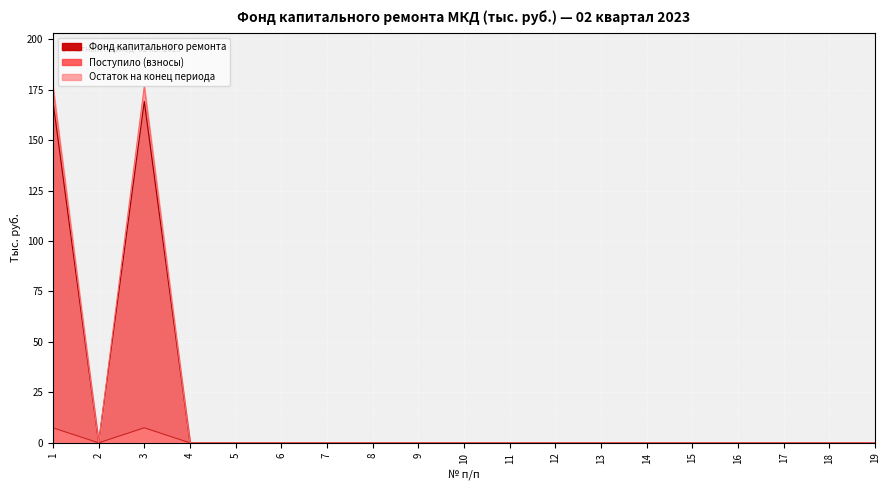

Reading right to left, what are all the values shown in this chart?

Фонд капитального ремонта: 19=0.0	18=0.0	17=0.0	16=0.0	15=0.0	14=0.0	13=0.0	12=0.0	11=0.0	10=0.0	9=0.0	8=0.0	7=0.0	6=0.0	5=0.0	4=0.0	3=176.6	2=0.0	1=176.6
Поступило (взносы): 19=0.0	18=0.0	17=0.0	16=0.0	15=0.0	14=0.0	13=0.0	12=0.0	11=0.0	10=0.0	9=0.0	8=0.0	7=0.0	6=0.0	5=0.0	4=0.0	3=169.2	2=0.0	1=169.2
Остаток на конец периода: 19=0.0	18=0.0	17=0.0	16=0.0	15=0.0	14=0.0	13=0.0	12=0.0	11=0.0	10=0.0	9=0.0	8=0.0	7=0.0	6=0.0	5=0.0	4=0.0	3=7.5	2=0.0	1=7.5